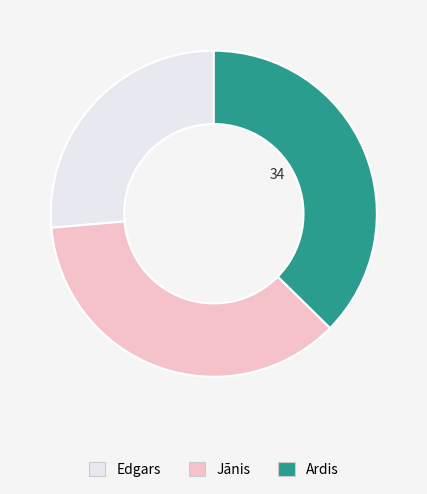

Rank the categories by value from lowest to highest.

Edgars, Jānis, Ardis